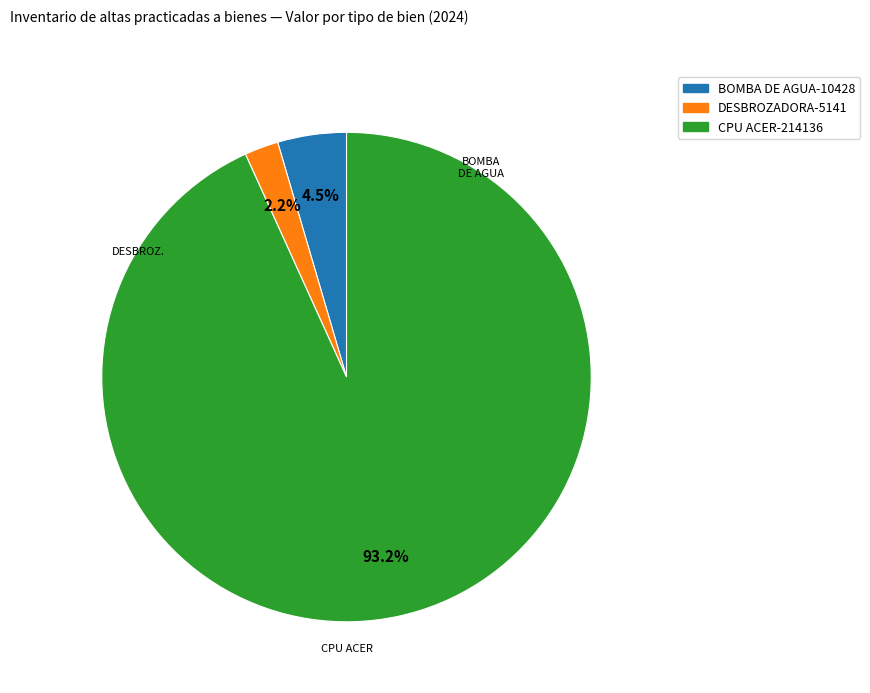

Is there any slice that represents more than half of the pie?

Yes